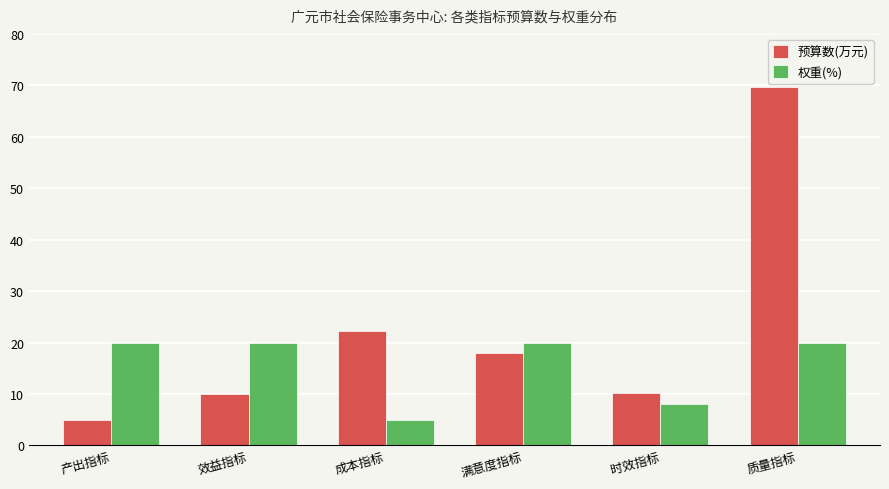

What is the total value across all series at 时效指标?

18.2